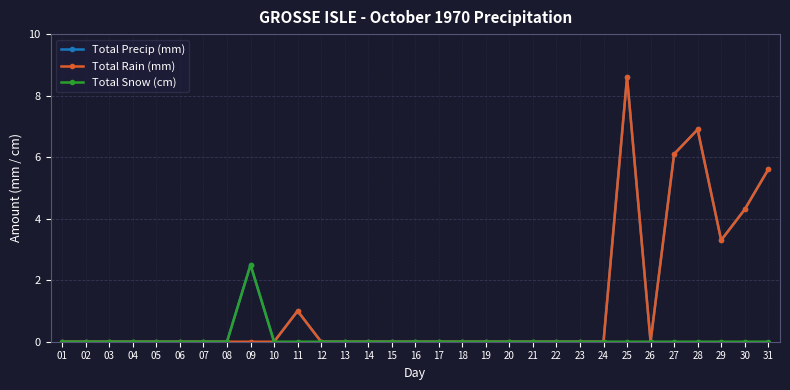

How many categories are shown in the chart?

31